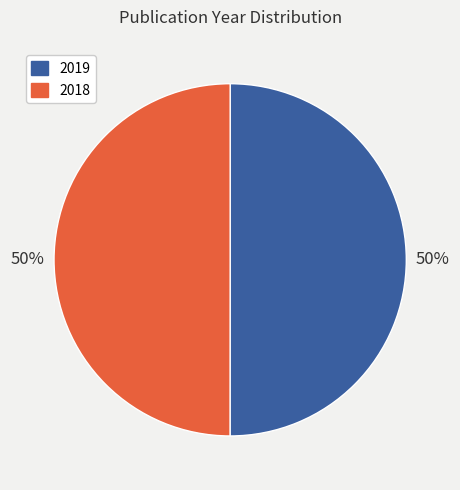

What is the ratio of the value at 2018 to the value at 2019?

1.0